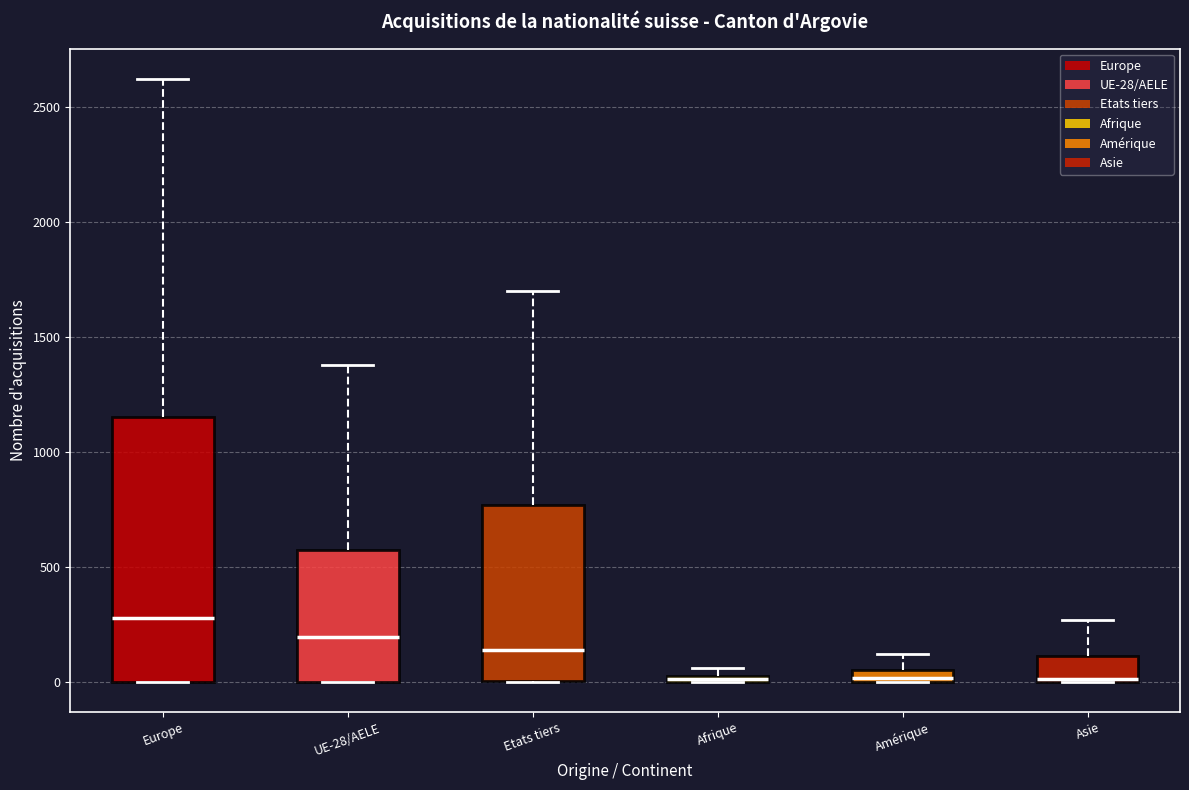

Where does the upper whisker of the box for UE-28/AELE end on the y-axis? The values are not printed on the chart, so give them approximately, as read against the axis.

1400